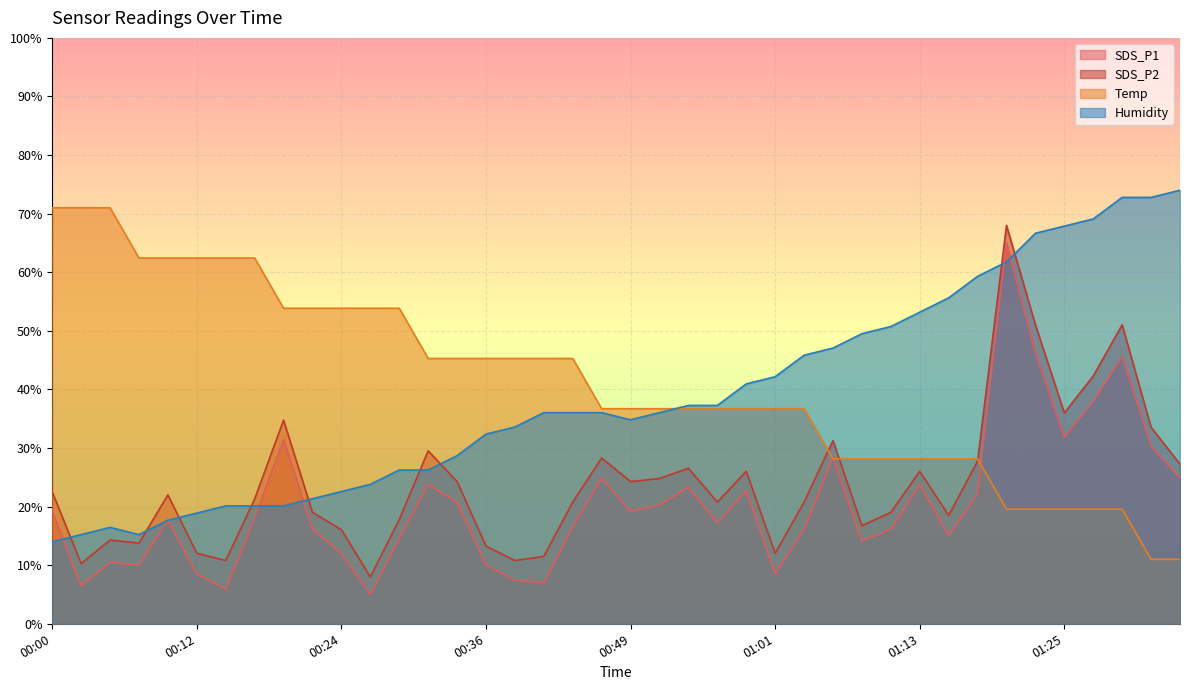

Is it true that Temp equals 10.7 at 01:03?

False